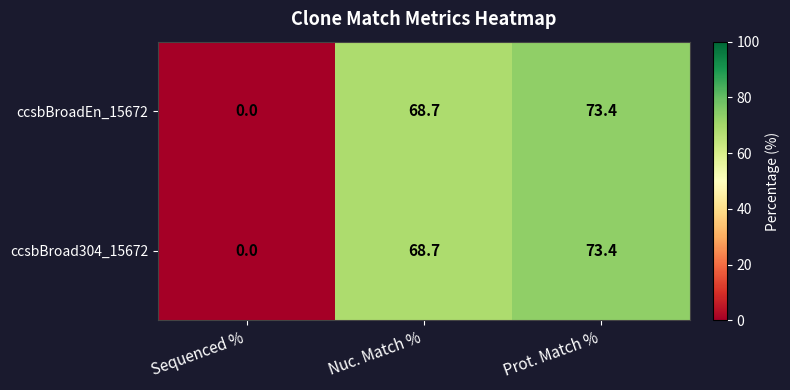

Reading left to right, list all the values displayed in this chart.

ccsbBroadEn_15672: 0.0	68.7	73.4
ccsbBroad304_15672: 0.0	68.7	73.4